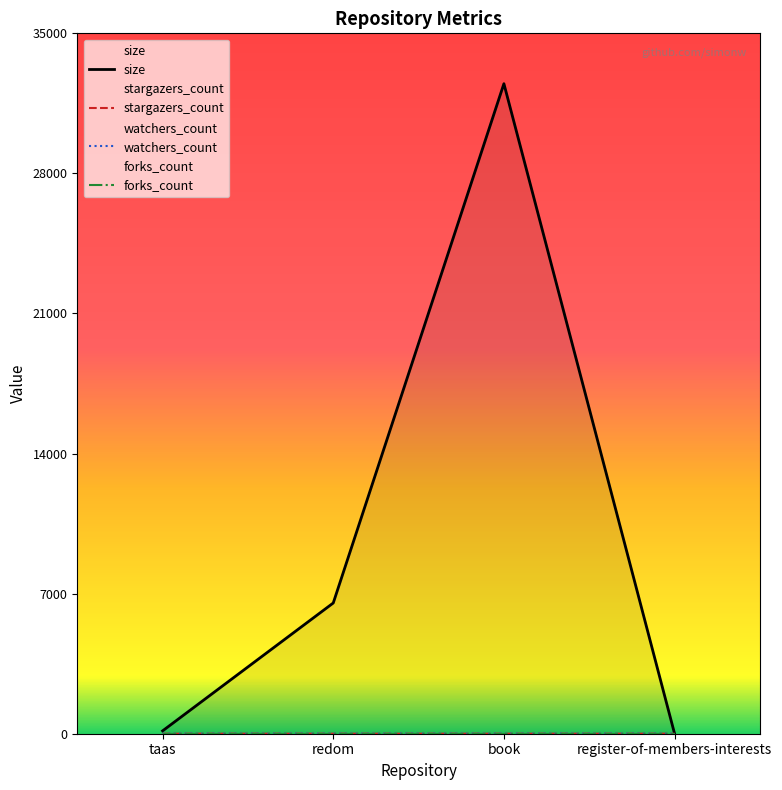

Rank the series at taas from lowest to highest value.

stargazers_count, watchers_count, forks_count, size